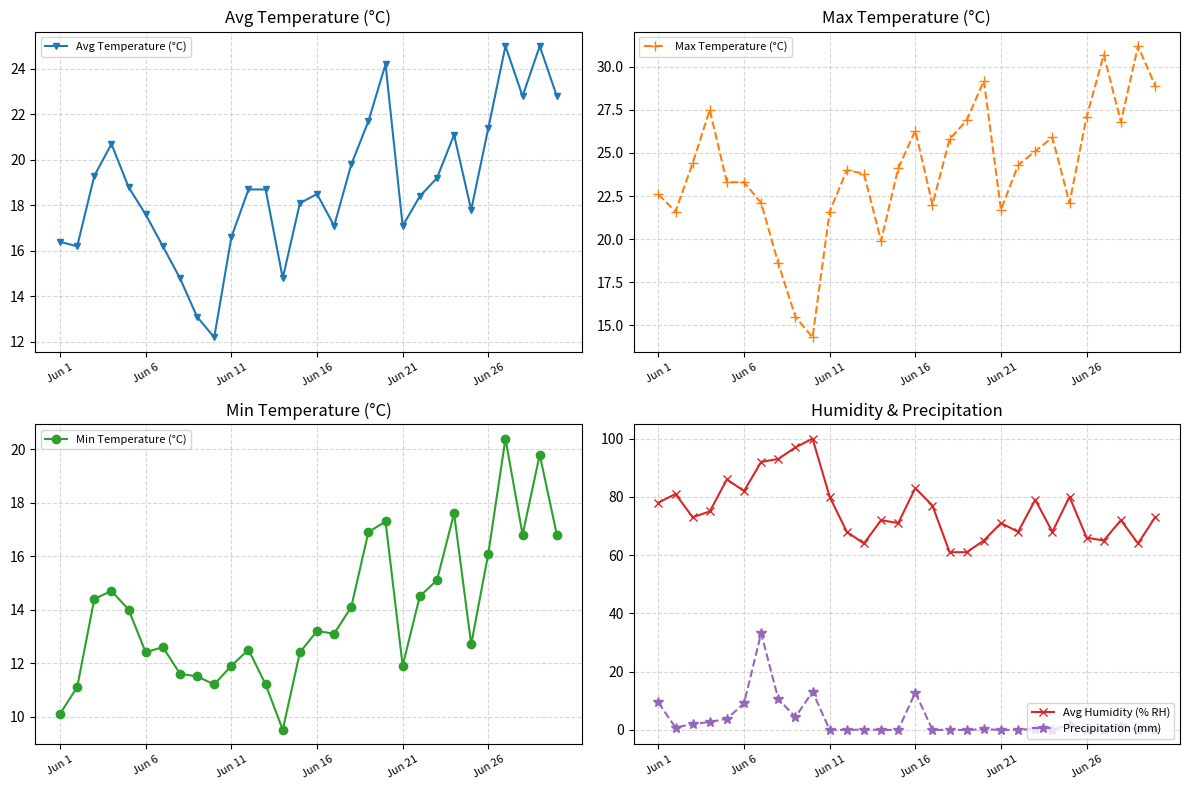

Reading left to right, transcribe all the data shown in this chart.

Avg Temperature (°C): 16.4	16.2	19.3	20.7	18.8	17.6	16.2	14.8	13.1	12.2	16.6	18.7	18.7	14.8	18.1	18.5	17.1	19.8	21.7	24.2	17.1	18.4	19.2	21.1	17.8	21.4	25.0	22.8	25.0	22.8
Max Temperature (°C): 22.6	21.6	24.4	27.5	23.3	23.3	22.1	18.6	15.5	14.3	21.6	24.0	23.8	19.9	24.1	26.3	22.0	25.8	26.9	29.2	21.7	24.3	25.1	25.9	22.1	27.1	30.7	26.8	31.2	28.9
Min Temperature (°C): 10.1	11.1	14.4	14.7	14.0	12.4	12.6	11.6	11.5	11.2	11.9	12.5	11.2	9.5	12.4	13.2	13.1	14.1	16.9	17.3	11.9	14.5	15.1	17.6	12.7	16.1	20.4	16.8	19.8	16.8
Avg Humidity (% RH): 78.0	81.0	73.0	75.0	86.0	82.0	92.0	93.0	97.0	100.0	80.0	68.0	64.0	72.0	71.0	83.0	77.0	61.0	61.0	65.0	71.0	68.0	79.0	68.0	80.0	66.0	65.0	72.0	64.0	73.0
Precipitation (mm): 9.4	0.8	2.0	2.7	3.8	9.1	33.2	10.6	4.4	13.1	0.0	0.0	0.1	0.0	0.0	12.8	0.0	0.0	0.0	0.2	0.0	0.0	0.4	0.0	1.7	0.0	0.0	1.4	0.0	0.0